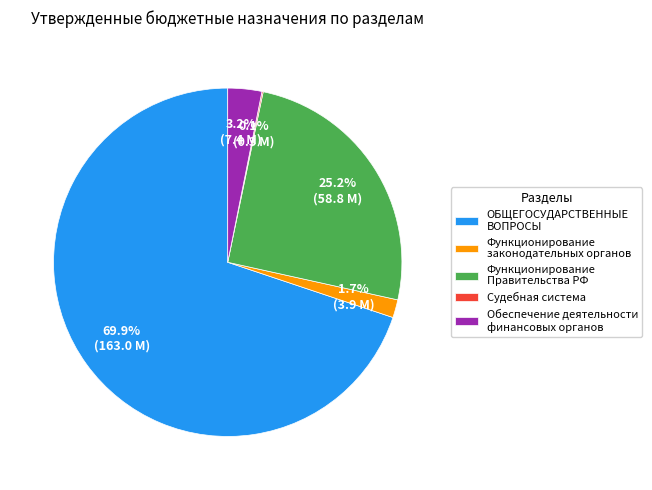

What is the largest slice in the pie chart?

ОБЩЕГОСУДАРСТВЕННЫЕ ВОПРОСЫ